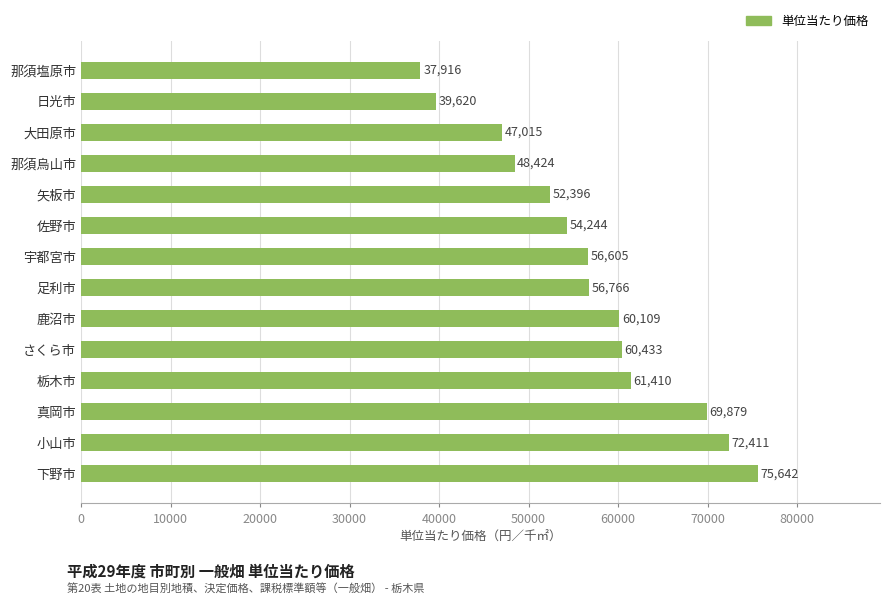

Count the number of data series in this chart.

1